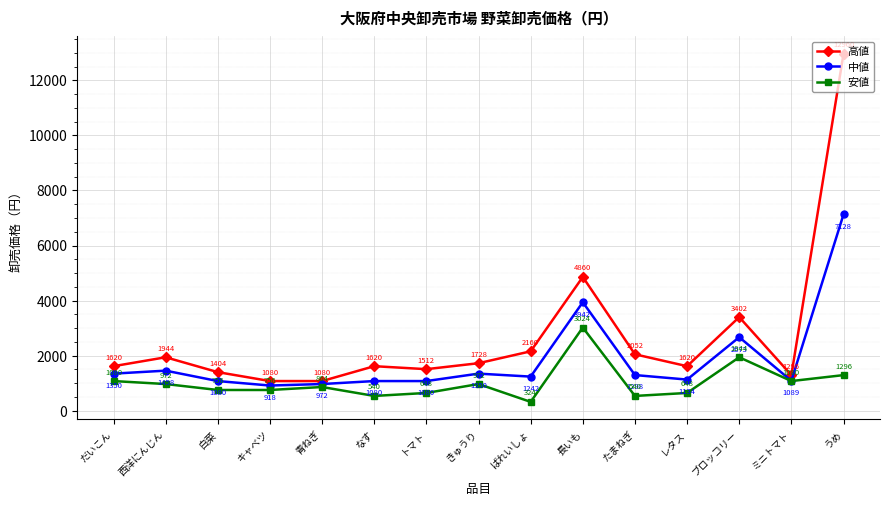

The 高値 series shows 1404 at 白菜. True or false?

True